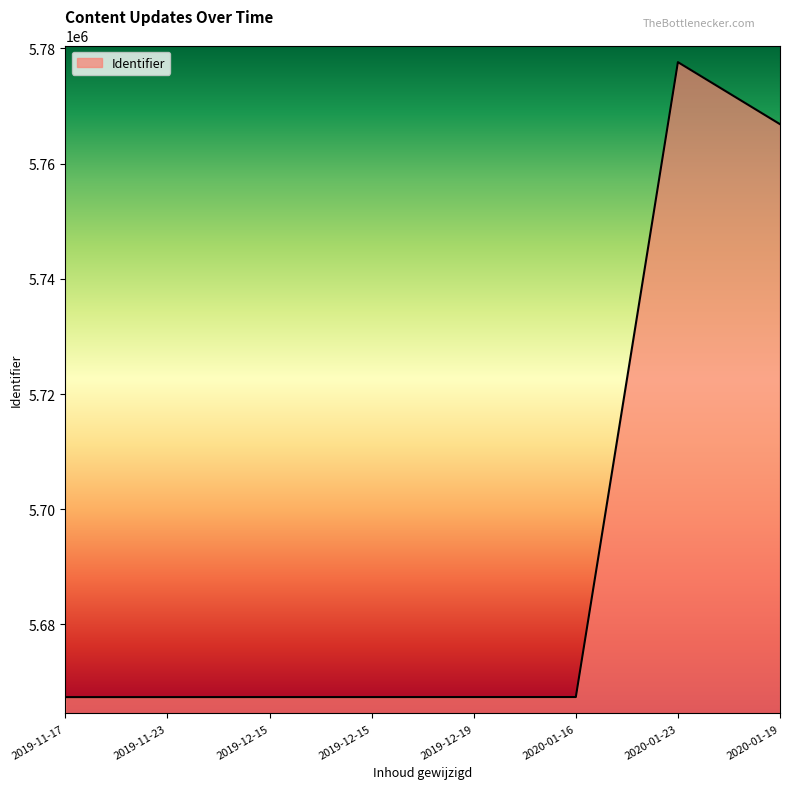

How many series are shown in this chart?

1